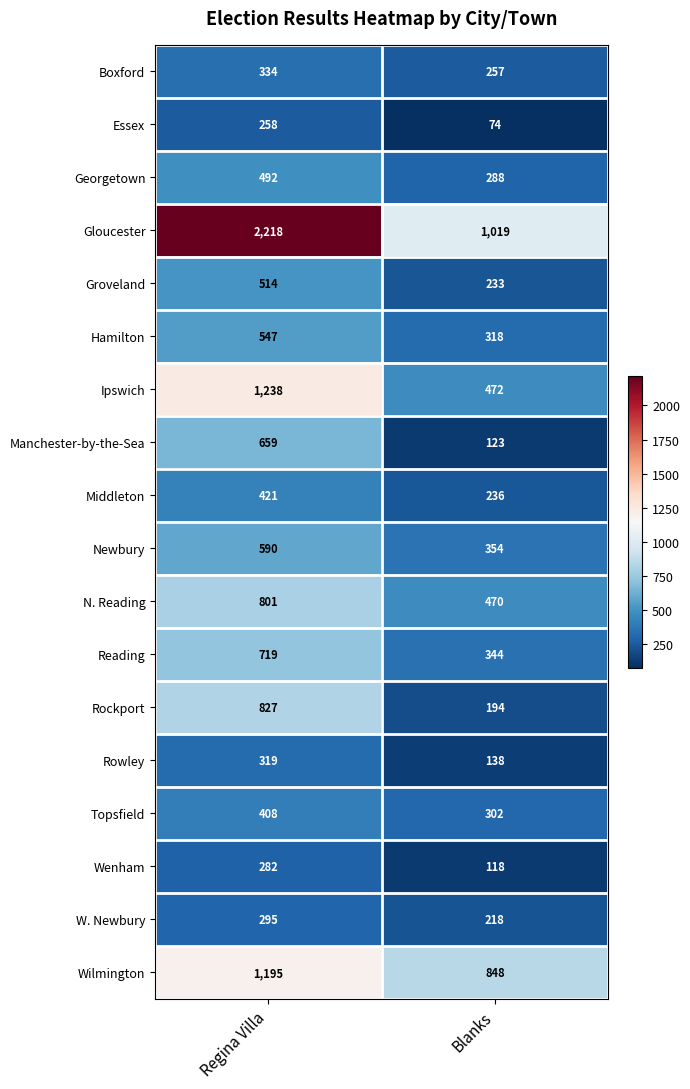

List the series in order of their peak value, lowest first.

Essex, Wenham, W. Newbury, Rowley, Boxford, Topsfield, Middleton, Georgetown, Groveland, Hamilton, Newbury, Manchester-by-the-Sea, Reading, N. Reading, Rockport, Wilmington, Ipswich, Gloucester